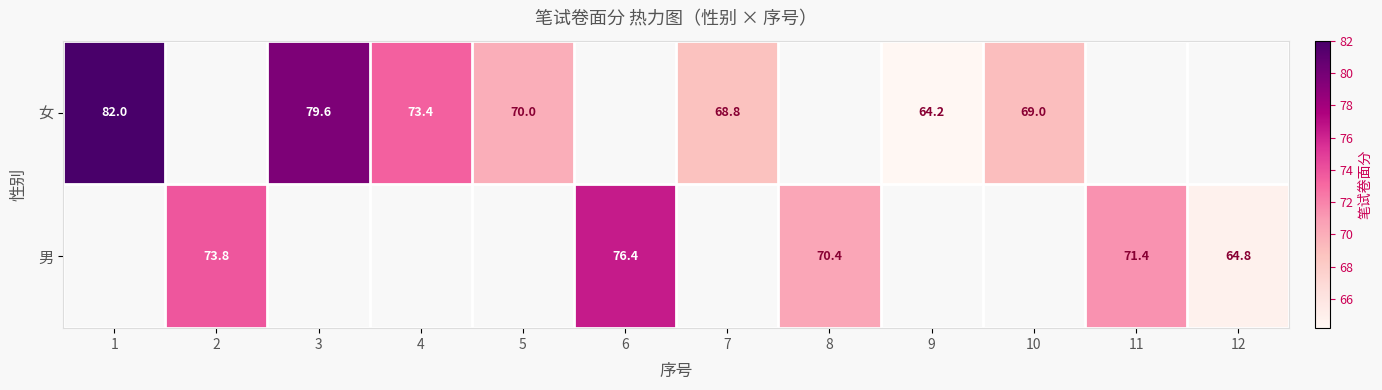

At which category does the chart reach its minimum across all series?

9